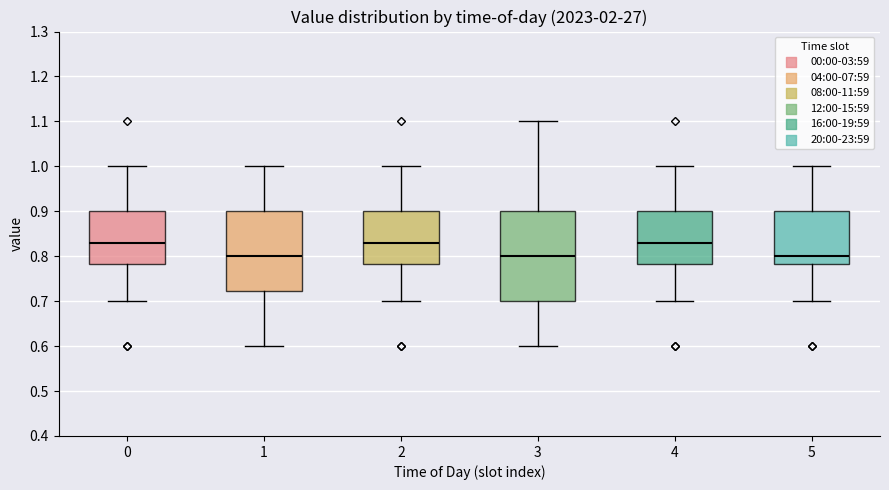

Reading left to right, transcribe this box plot: for each box, give where its median line is, the range the box spans, and where its two whiskers end, as read against the y-axis. The values are not printed on the chart, so give them approximately, as read against the axis.

0: median 0.83, box 0.78 to 0.90, whiskers 0.70 to 1.00
1: median 0.80, box 0.72 to 0.90, whiskers 0.60 to 1.00
2: median 0.83, box 0.78 to 0.90, whiskers 0.70 to 1.00
3: median 0.80, box 0.70 to 0.90, whiskers 0.60 to 1.10
4: median 0.83, box 0.78 to 0.90, whiskers 0.70 to 1.00
5: median 0.80, box 0.78 to 0.90, whiskers 0.70 to 1.00